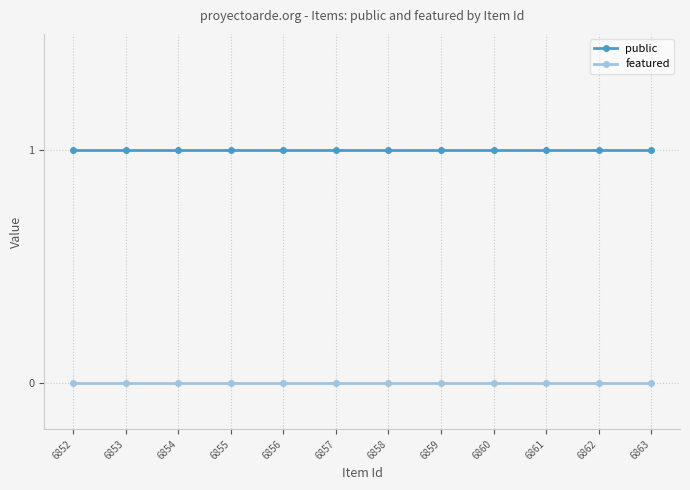

How many data points does each series have?

12